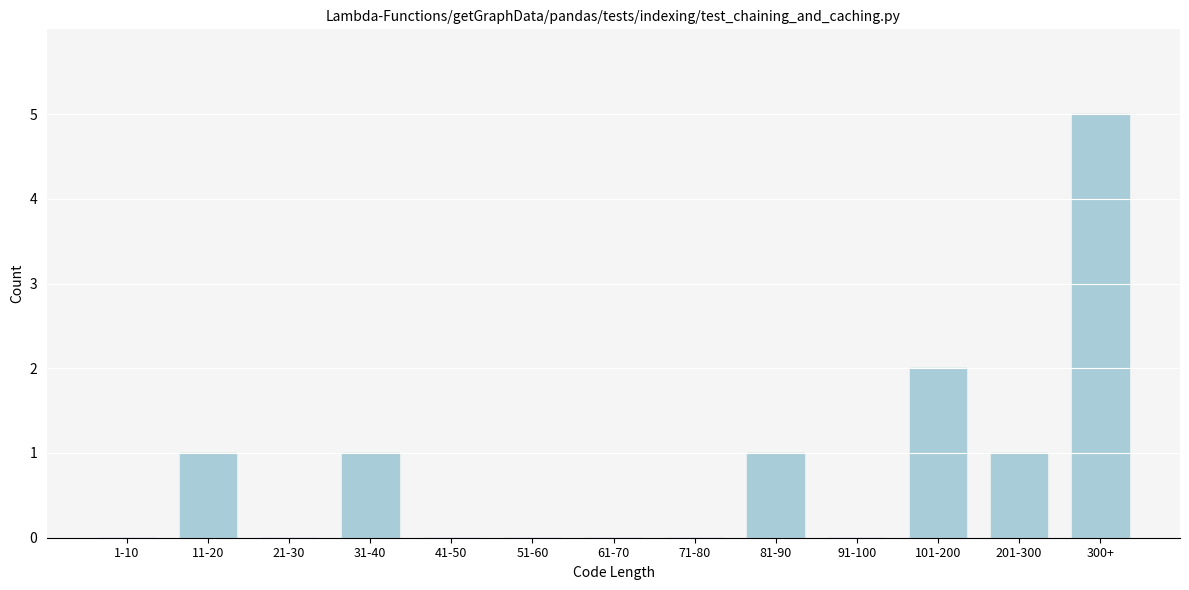

Reading right to left, what are all the values shown in this chart?

300+=5	201-300=1	101-200=2	91-100=0	81-90=1	71-80=0	61-70=0	51-60=0	41-50=0	31-40=1	21-30=0	11-20=1	1-10=0